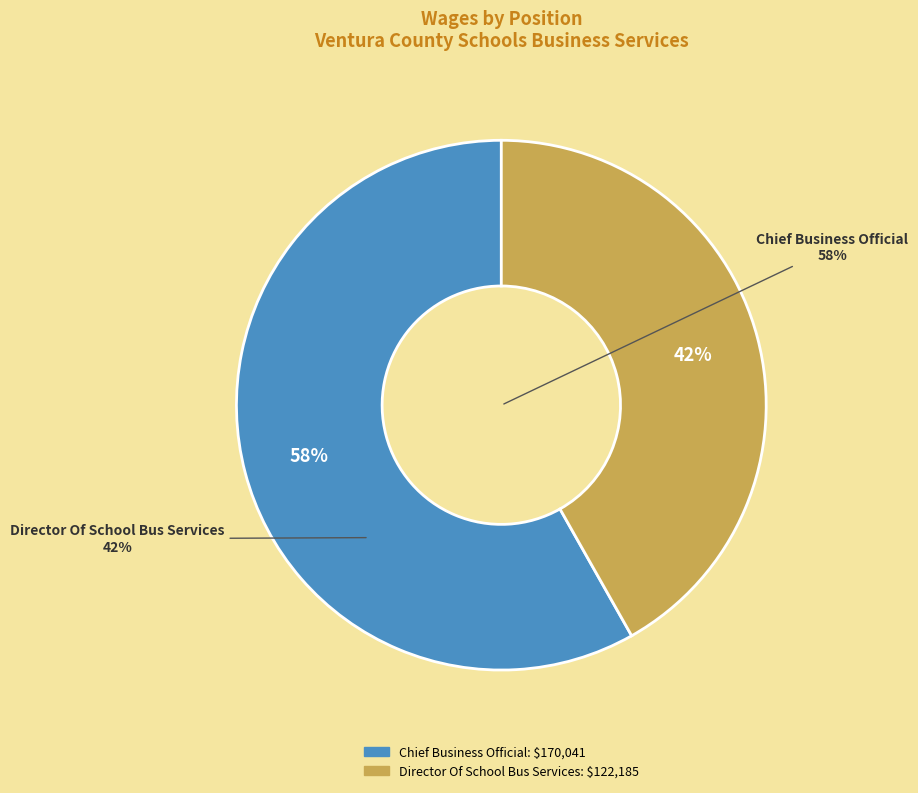

Rank the categories by value from lowest to highest.

Director Of School Bus Services, Chief Business Official